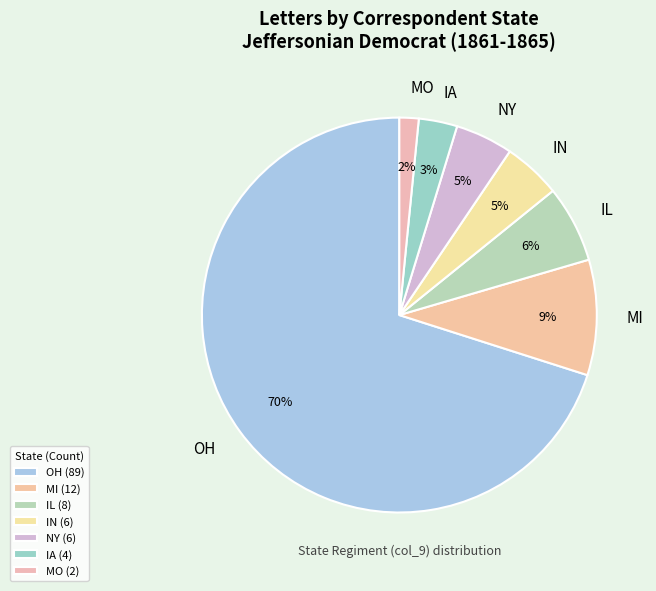

What is the majority slice?

OH